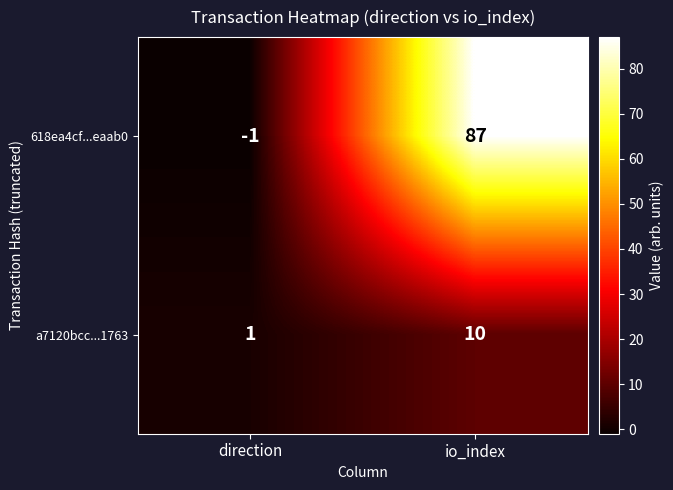

Count the number of categories in the chart.

2